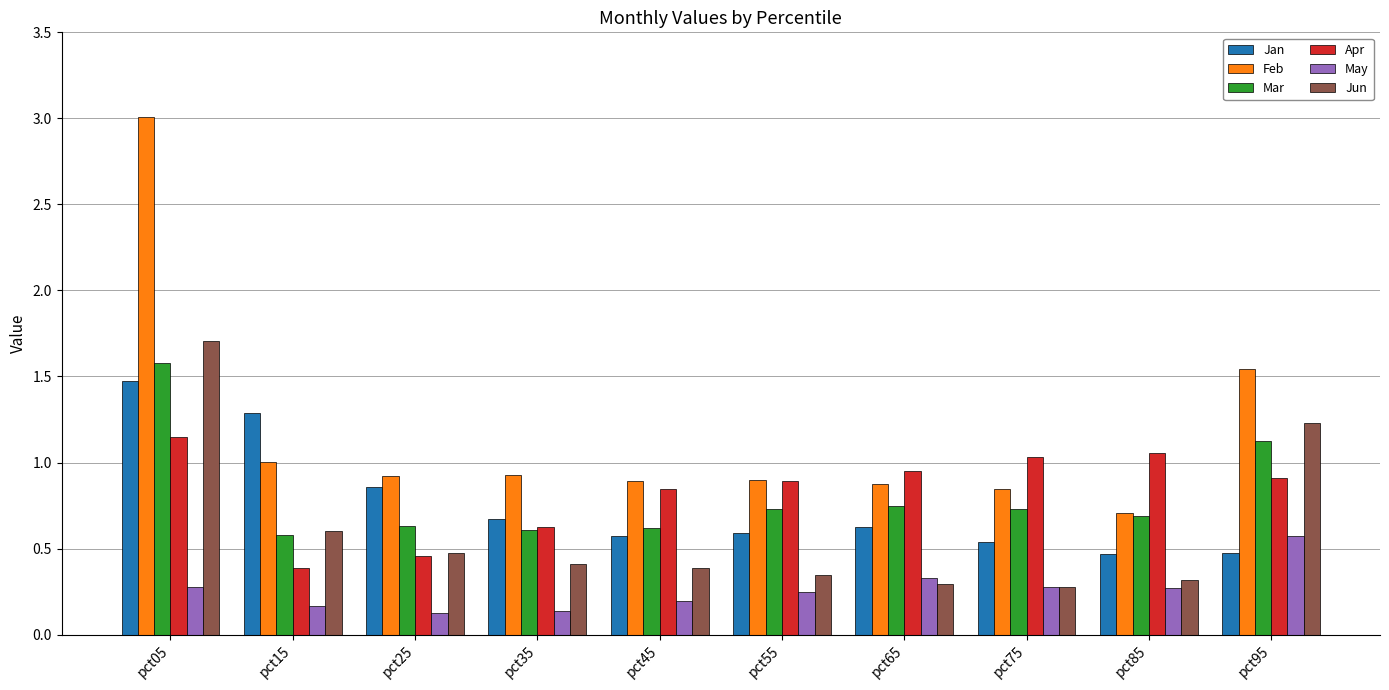

Where is Apr nearest to the value 0?

pct15